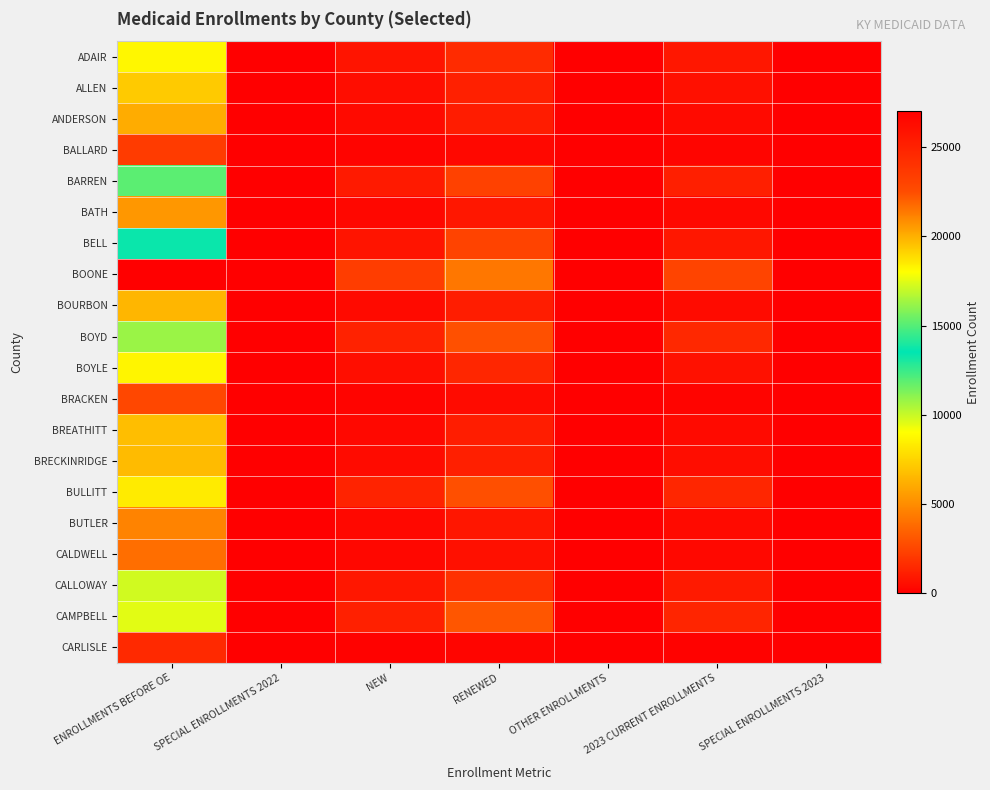

What is the spread (max minus min) of values at ENROLLMENTS BEFORE OE?

25509